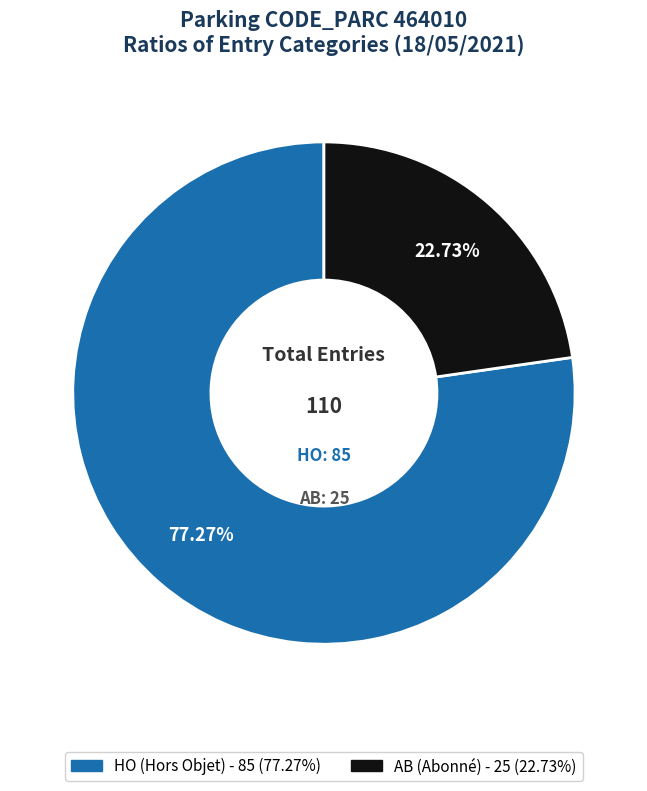

To the nearest percent, what is the combined percentage of HO and AB?

100%